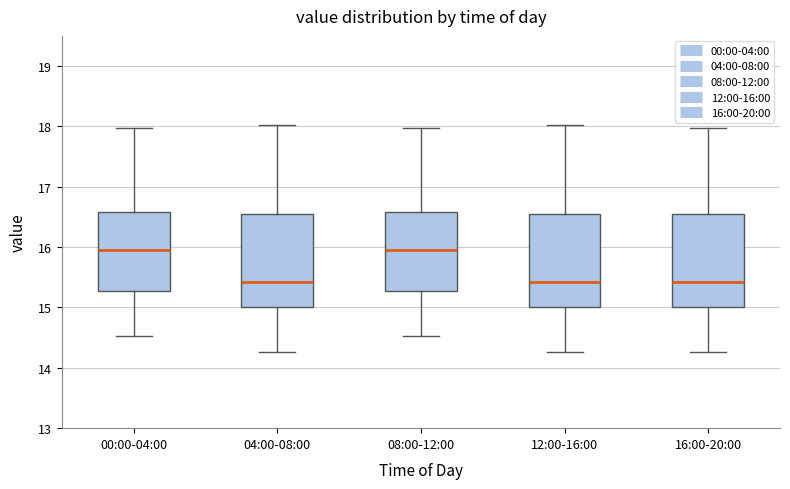

Reading left to right, transcribe this box plot: for each box, give where its median line is, the range the box spans, and where its two whiskers end, as read against the y-axis. The values are not printed on the chart, so give them approximately, as read against the axis.

00:00-04:00: median 16.0, box 15.3 to 16.6, whiskers 14.5 to 18.0
04:00-08:00: median 15.4, box 15.0 to 16.6, whiskers 14.3 to 18.0
08:00-12:00: median 16.0, box 15.3 to 16.6, whiskers 14.5 to 18.0
12:00-16:00: median 15.4, box 15.0 to 16.6, whiskers 14.3 to 18.0
16:00-20:00: median 15.4, box 15.0 to 16.6, whiskers 14.3 to 18.0